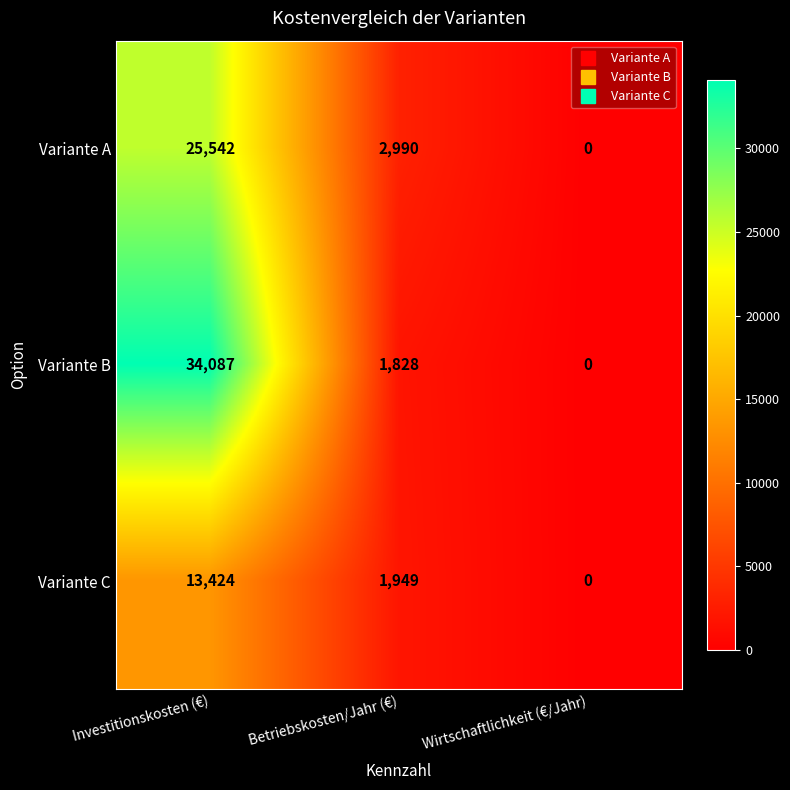

Reading right to left, list all the values displayed in this chart.

Variante A: 0	2990	25542
Variante B: 0	1828	34087
Variante C: 0	1949	13424